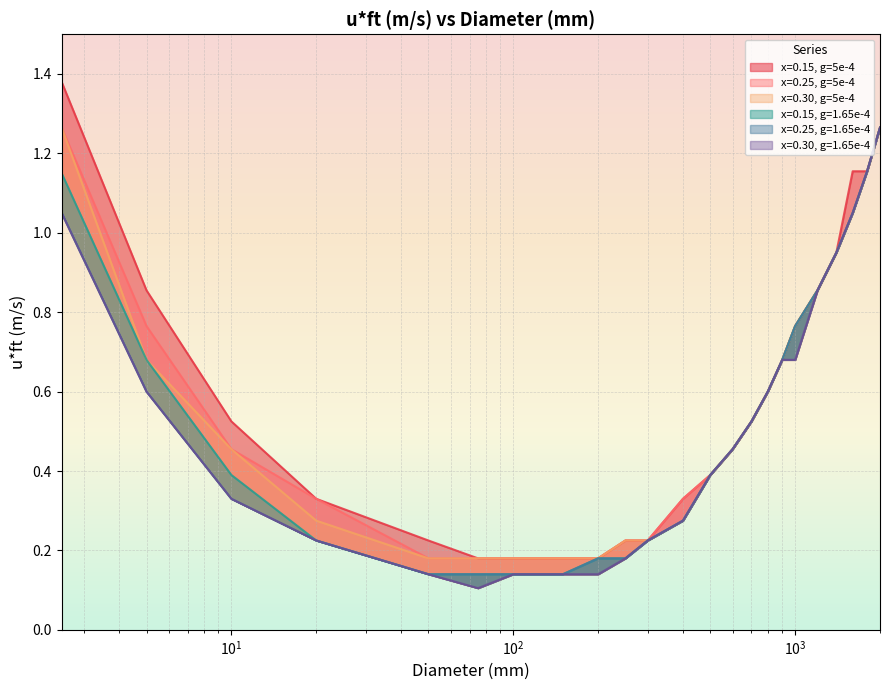

What is the difference between the highest and lowest values at 10?

0.2